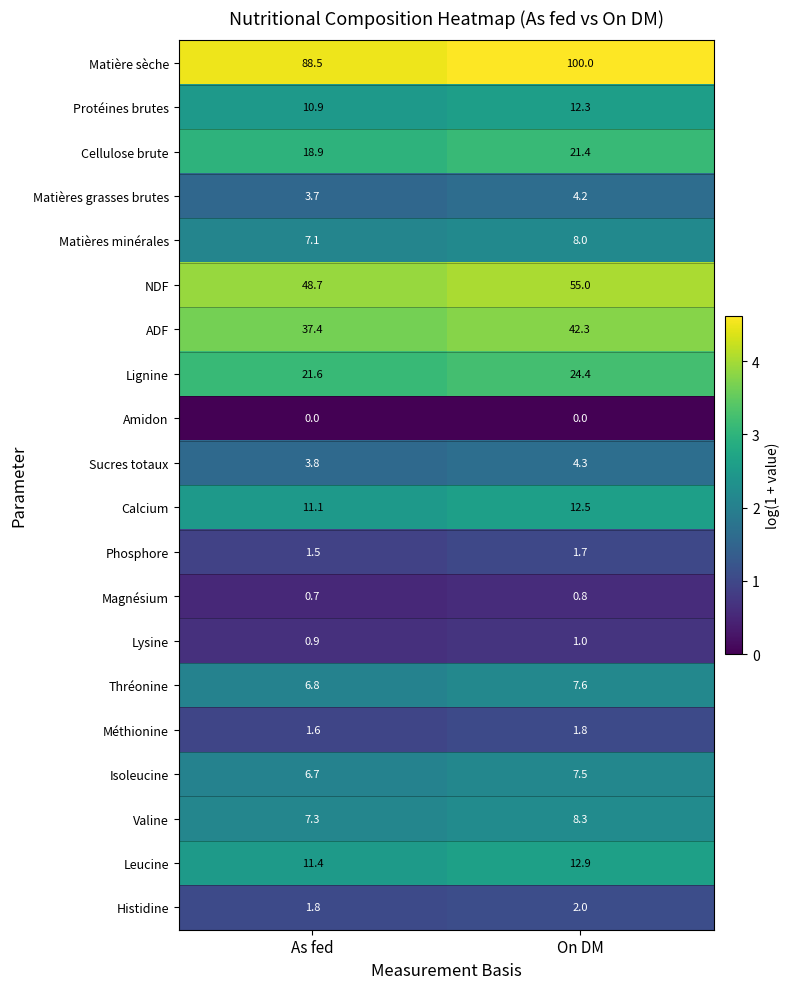

Is it true that ADF equals 37.4 at As fed?

True